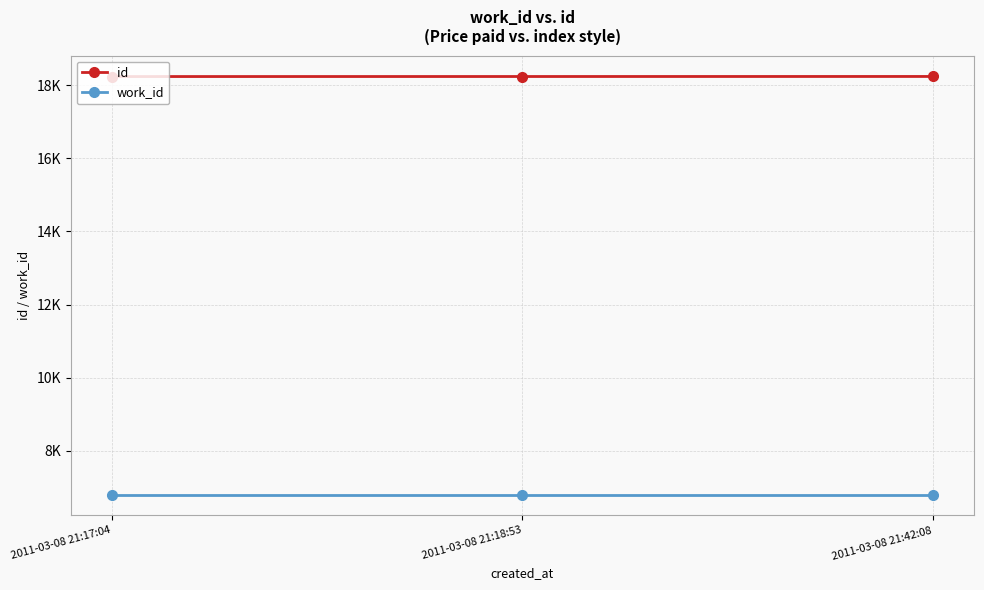

Between 2011-03-08 21:18:53 and 2011-03-08 21:17:04, which is larger?

2011-03-08 21:18:53